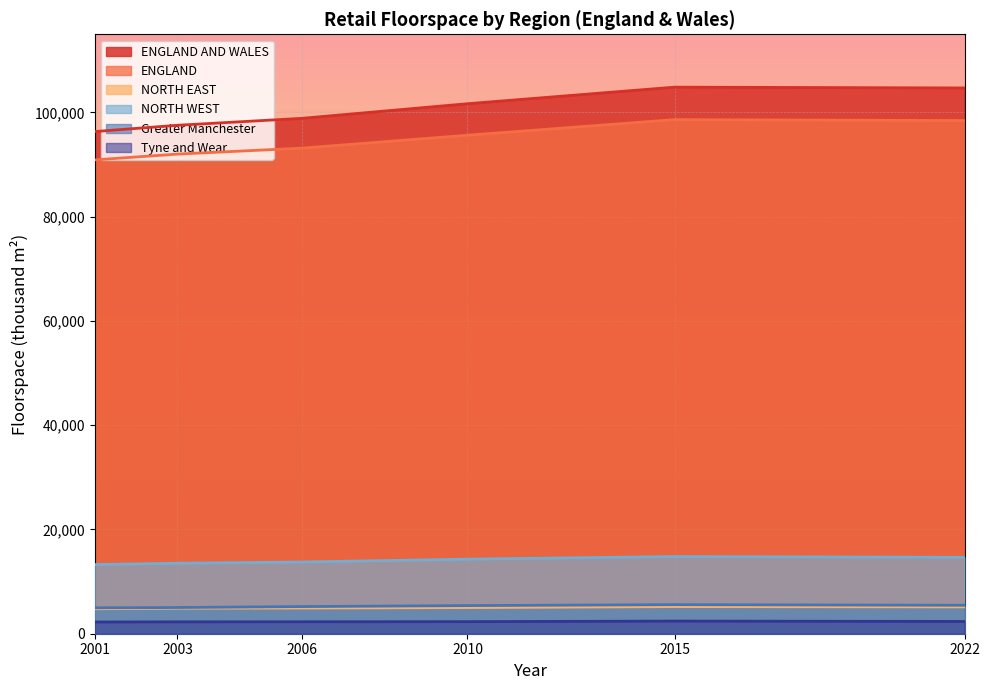

Which label corresponds to the largest value in the chart?

ENGLAND AND WALES